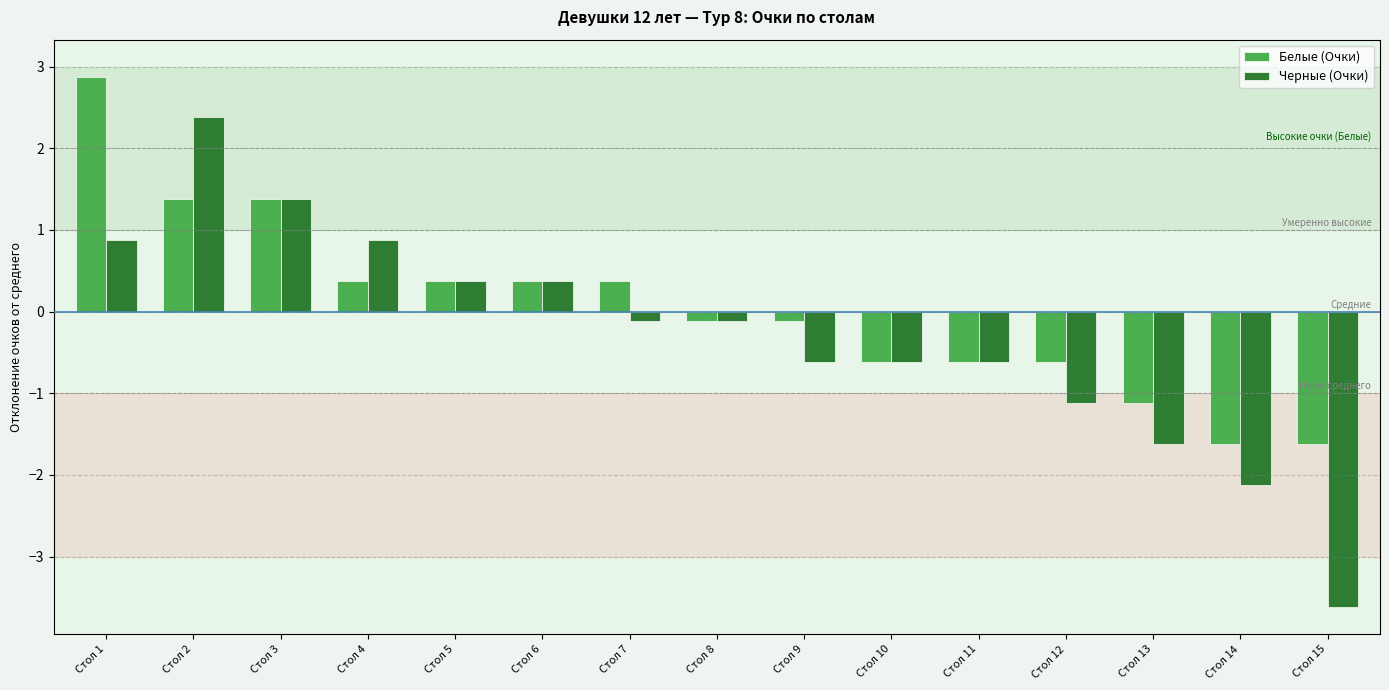

What are all the series names shown in the legend?

Белые (Очки), Черные (Очки)